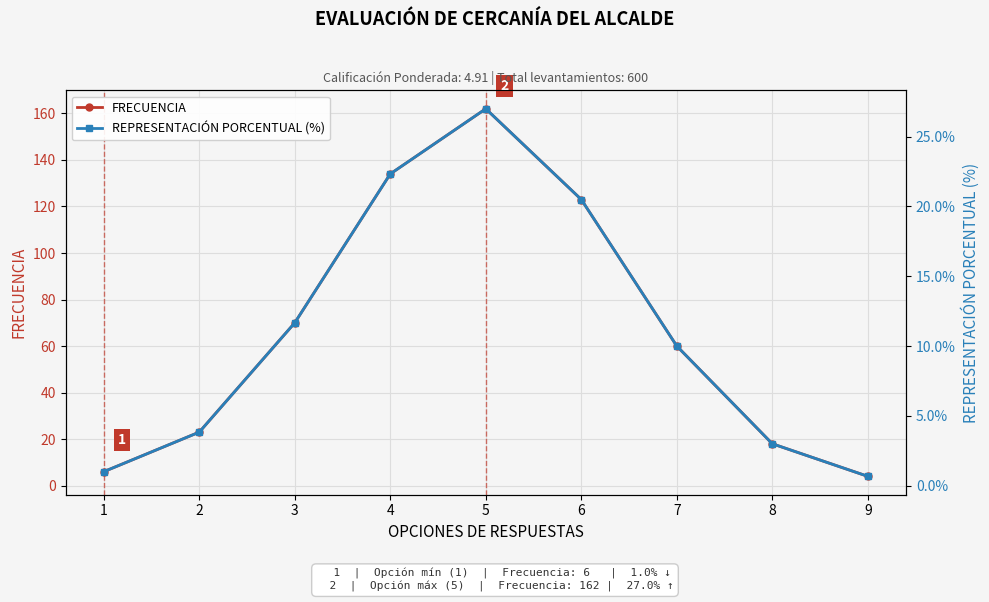

Which series has the widest spread of values?

FRECUENCIA